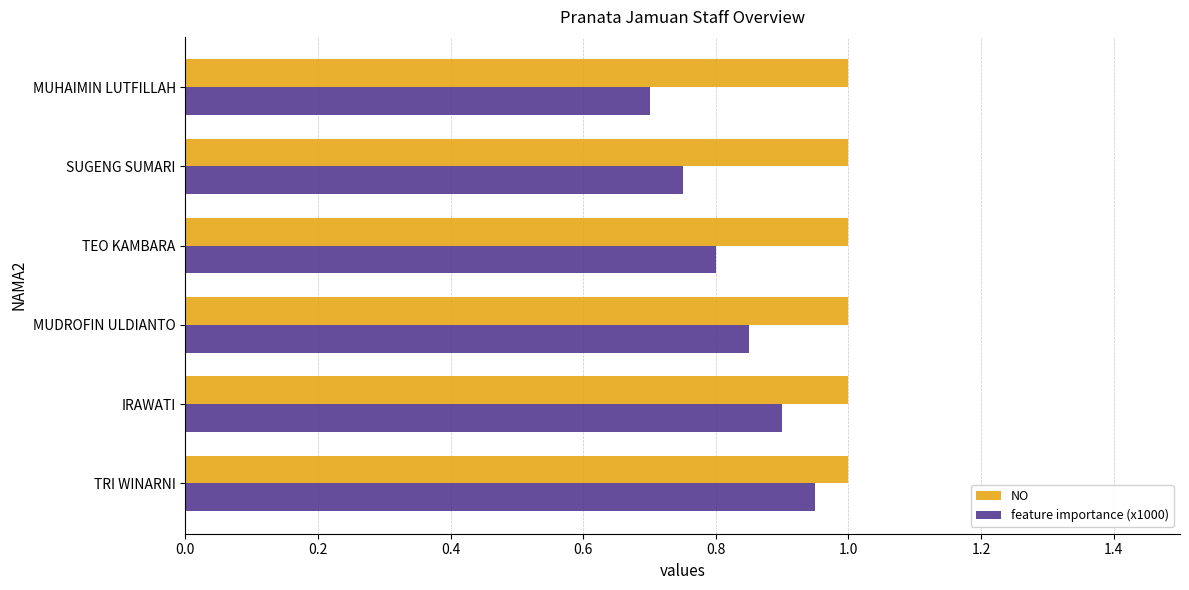

True or false: NO has a value of 1.3 at IRAWATI.

False